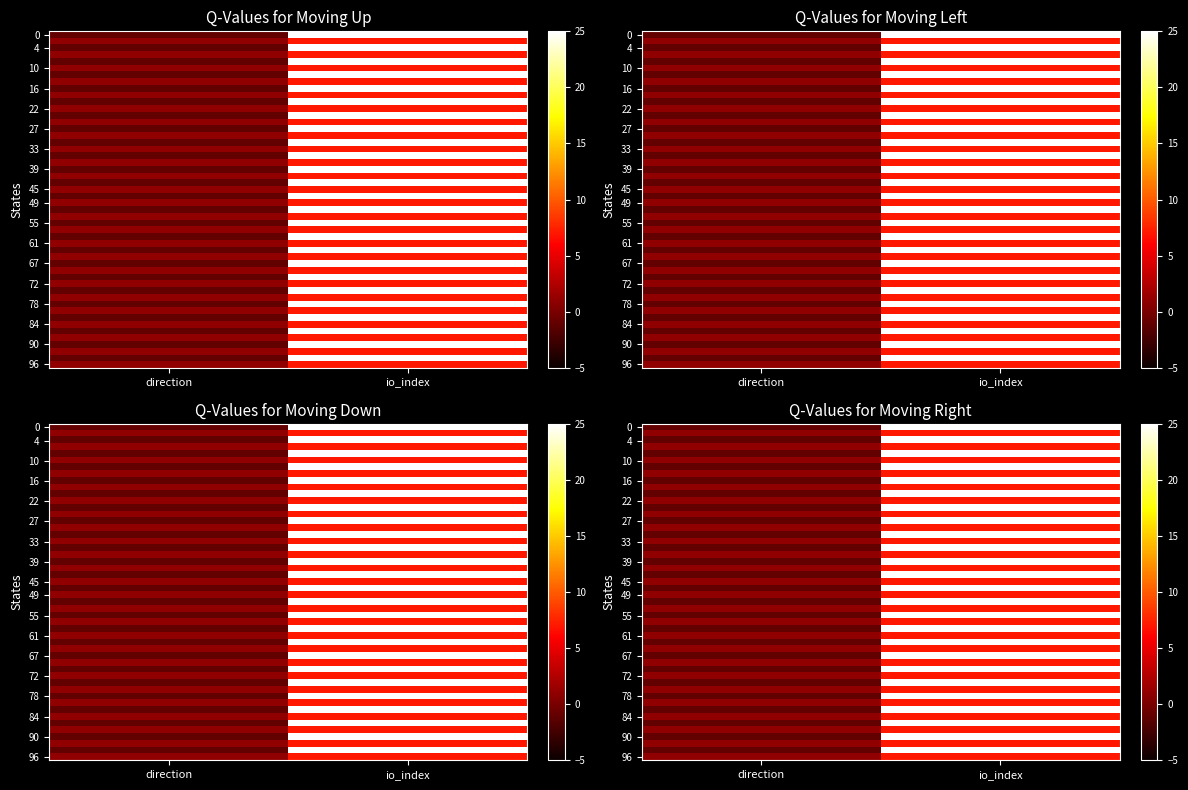

Between 1 and 0, which is larger?

1